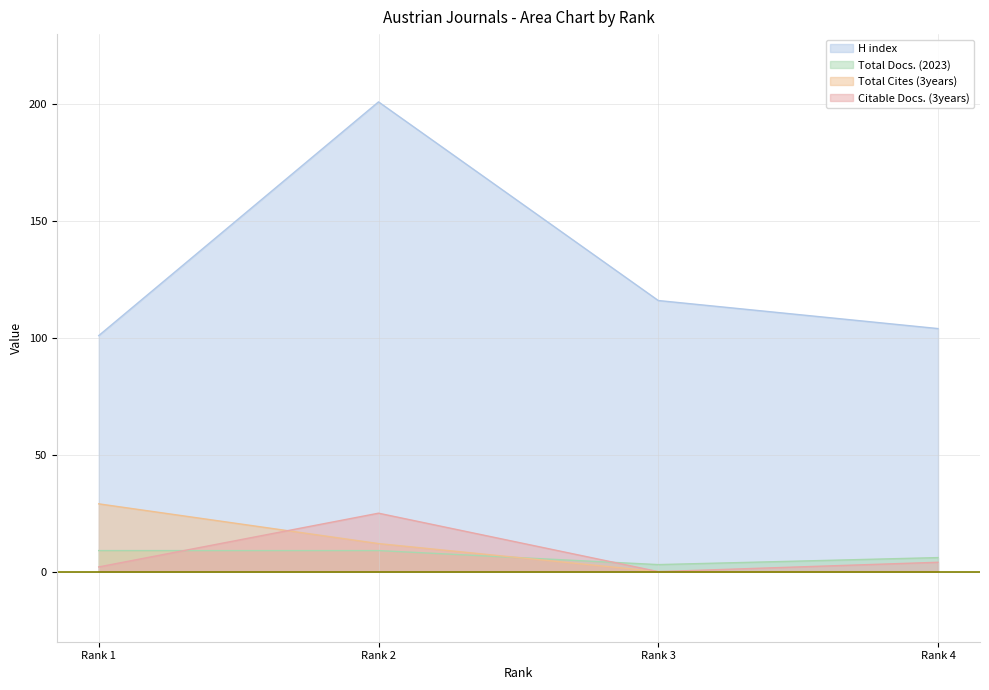

Rank the series at Rank 1 from highest to lowest value.

H index, Total Cites (3years), Total Docs. (2023), Citable Docs. (3years)